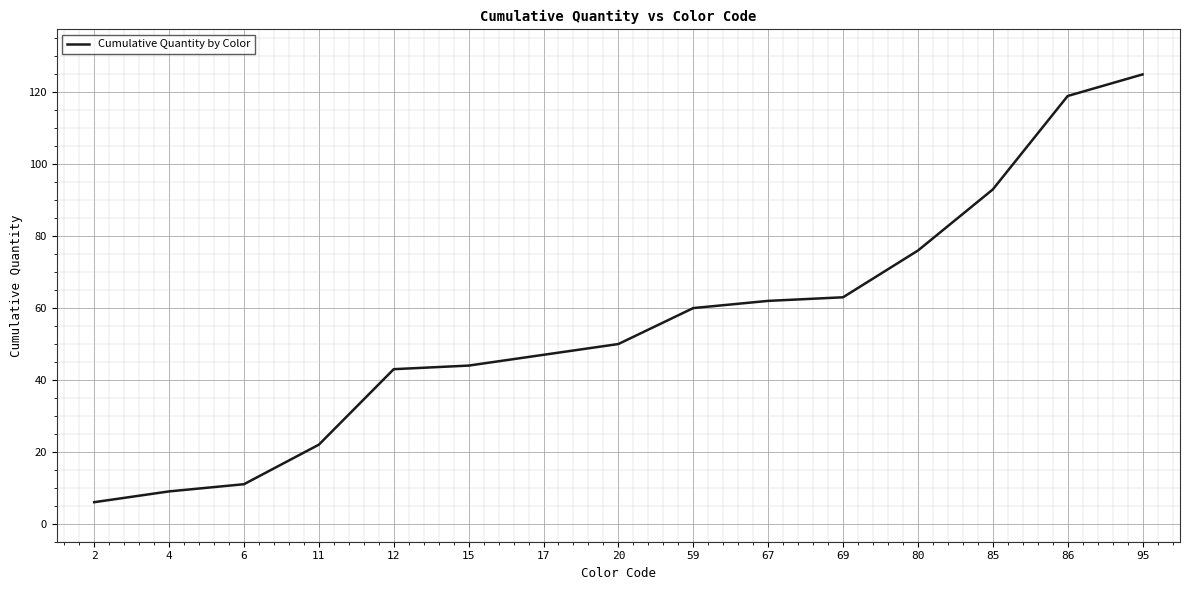

Count the number of data series in this chart.

1